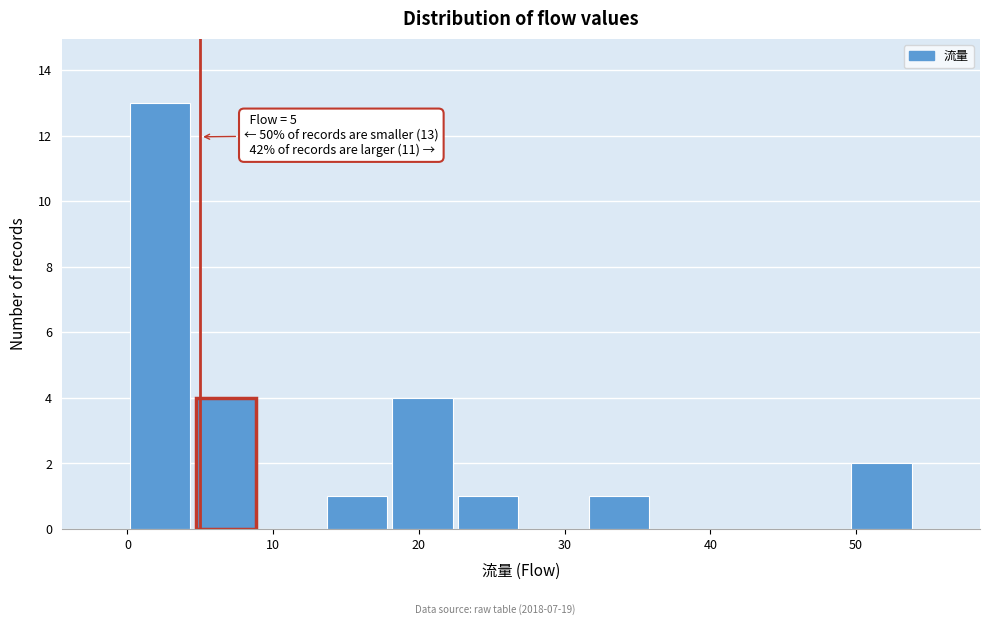

Over which range of the x-axis is the bar tallest?

0.0 to 4.5